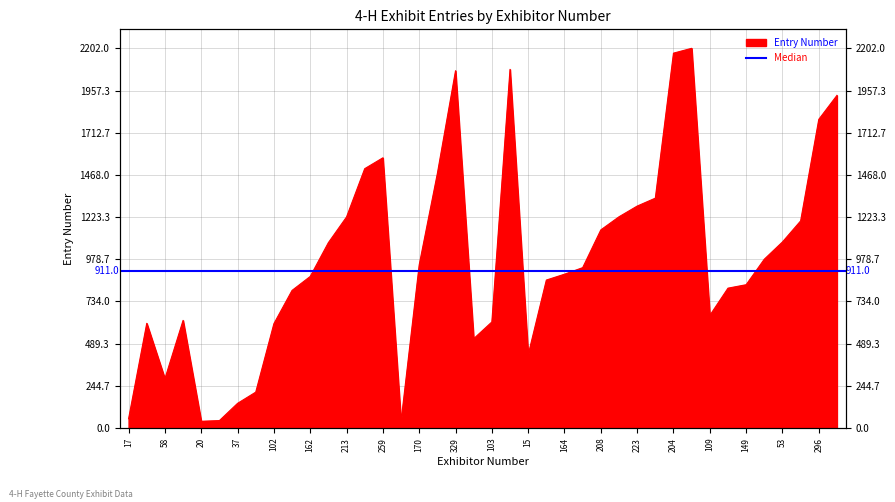

At which category does the chart reach its peak across all series?

347